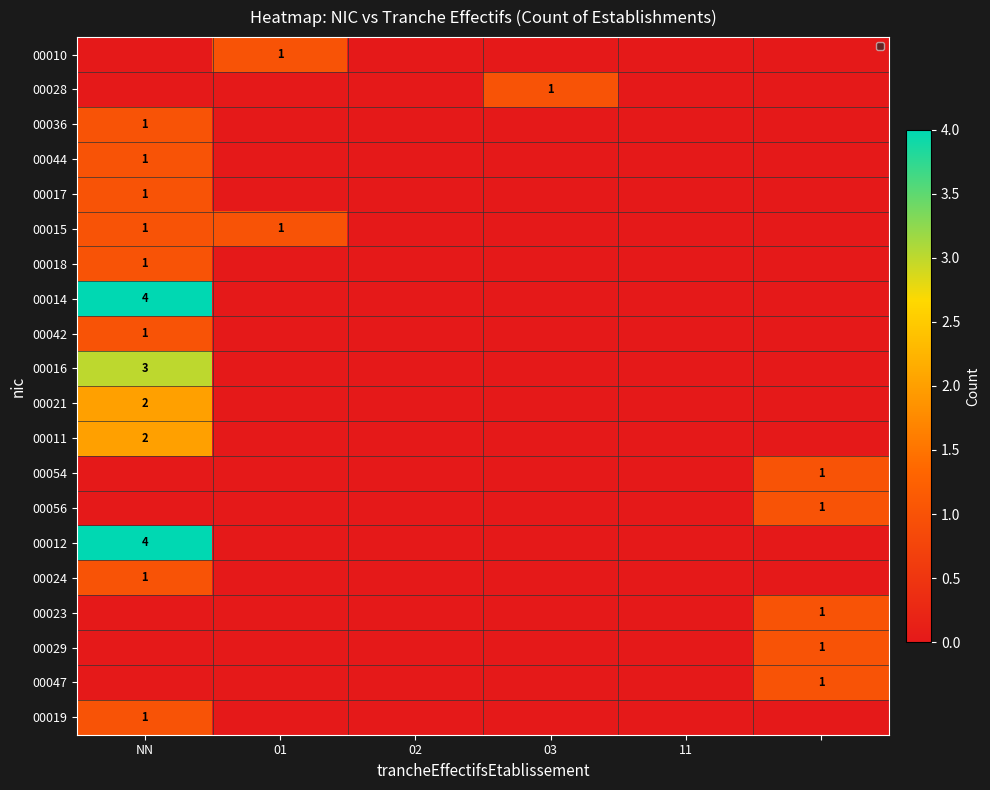

Which series has the largest total across all categories?

00014